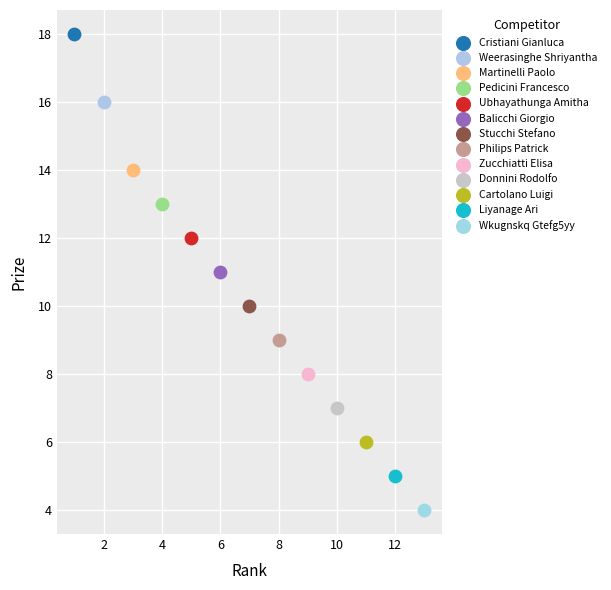

What are all the series names shown in the legend?

Cristiani Gianluca, Weerasinghe Shriyantha, Martinelli Paolo, Pedicini Francesco, Ubhayathunga Amitha, Balicchi Giorgio, Stucchi Stefano, Philips Patrick, Zucchiatti Elisa, Donnini Rodolfo, Cartolano Luigi, Liyanage Ari, Wkugnskq Gtefg5yy